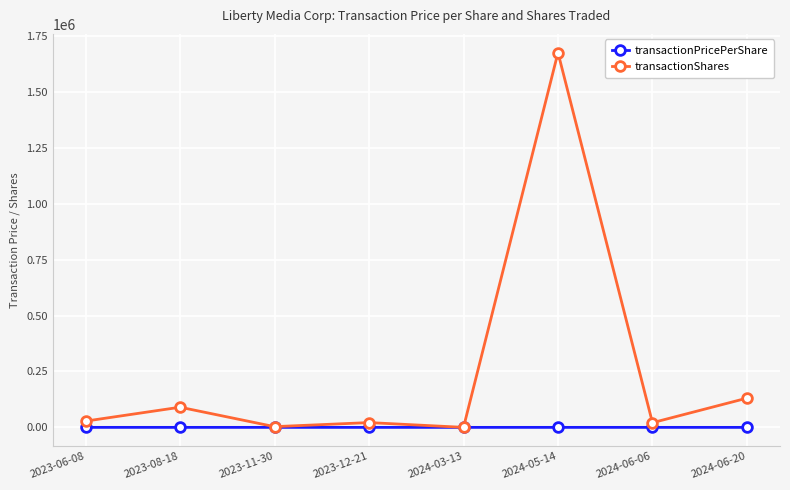

Rank the series at 2023-08-18 from highest to lowest value.

transactionShares, transactionPricePerShare